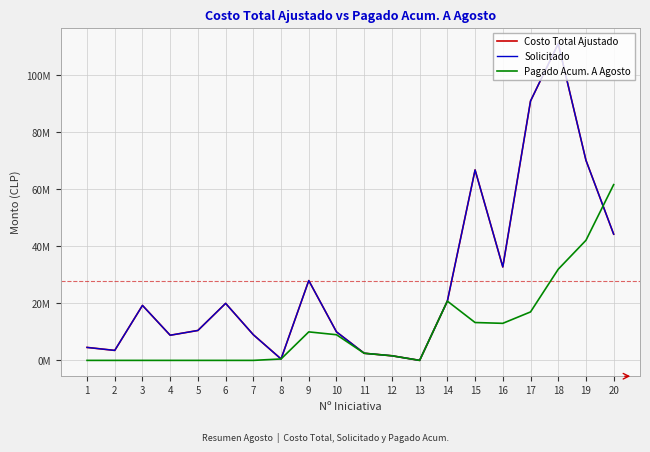

Reading left to right, extract all data points from this chart.

Costo Total Ajustado: 1=4550000	2=3500000	3=19290490	4=8820000	5=10500000	6=20000000	7=9000000	8=500000	9=28000000	10=10000000	11=2500000	12=1615000	13=0	14=20796534	15=66819181	16=32780544	17=90977446	18=111111776	19=70204154	20=44275077
Solicitado: 1=4550000	2=3500000	3=19290490	4=8820000	5=10500000	6=20000000	7=9000000	8=500000	9=28000000	10=10000000	11=2500000	12=1615000	13=0	14=20796534	15=66819181	16=32780544	17=90977446	18=111111776	19=70204154	20=44275077
Pagado Acum. A Agosto: 1=0	2=0	3=0	4=0	5=0	6=0	7=0	8=500000	9=10000000	10=9000000	11=2500000	12=1615000	13=0	14=20796534	15=13282701	16=13000000	17=17000000	18=31974414	19=42122492	20=61659876